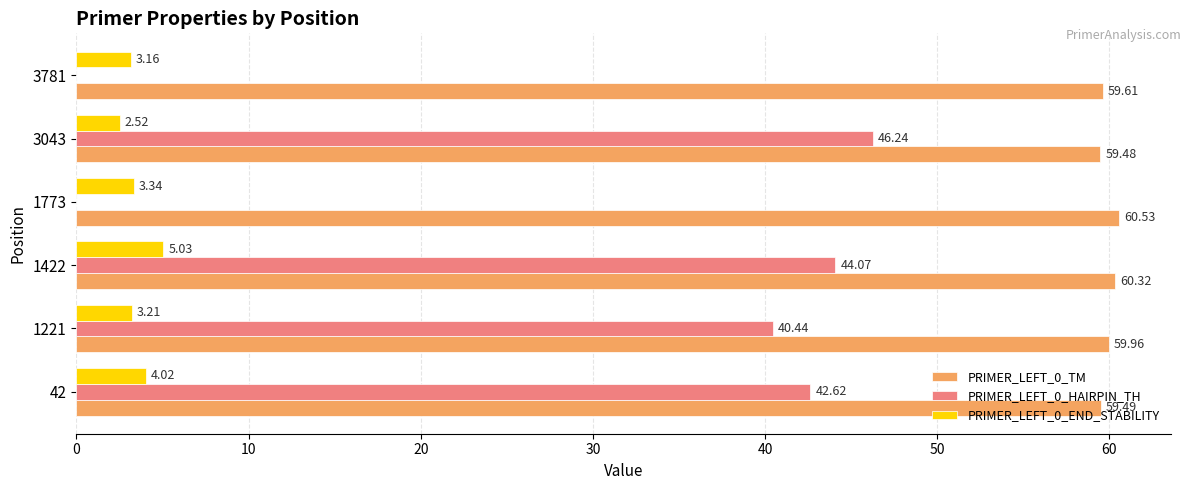

Between 1221 and 1422, which series saw the biggest shift?

PRIMER_LEFT_0_HAIRPIN_TH